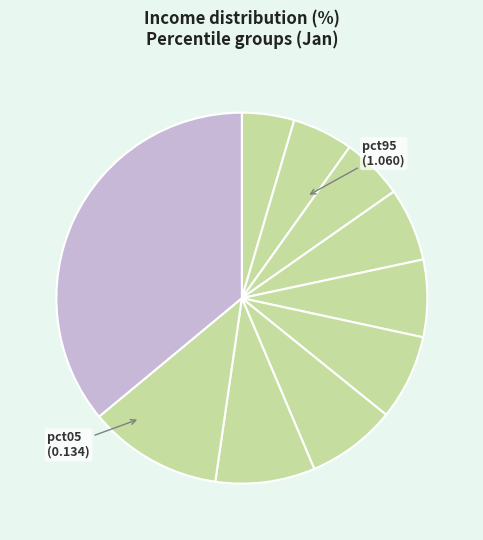

How many slices are in this pie chart?

10